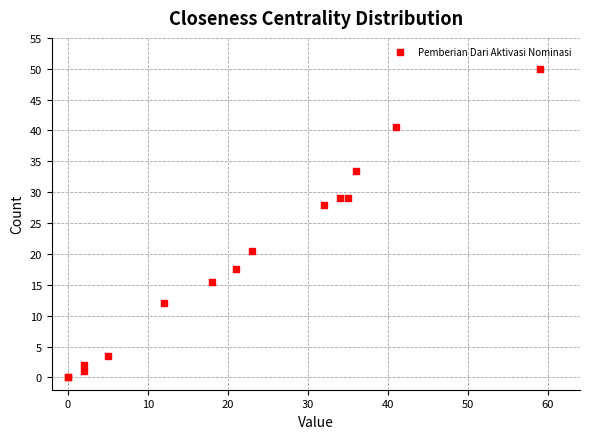

What Y value in the scatter plot is closest to 25?

28.0